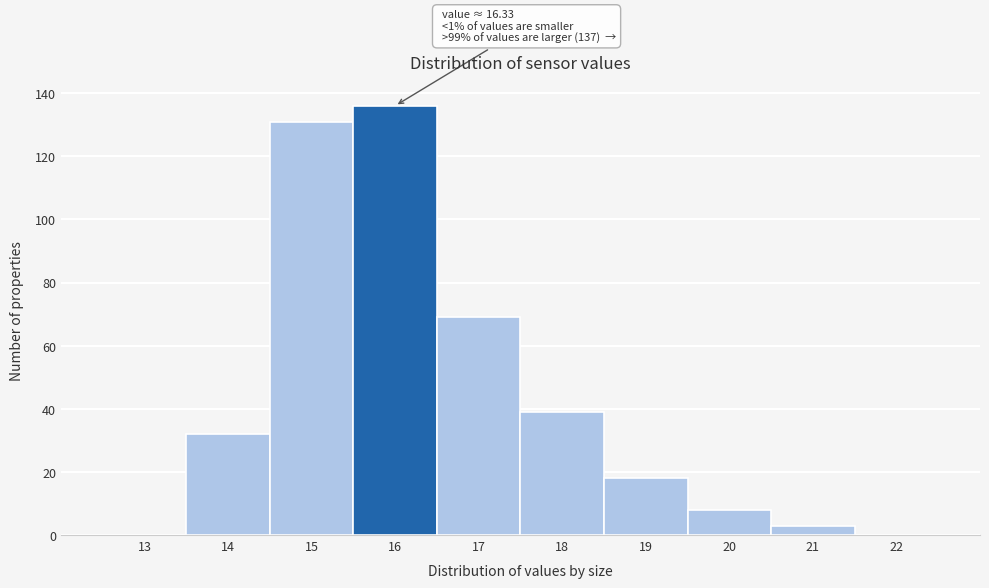

Reading left to right, list all the values displayed in this chart.

13=0	14=32	15=131	16=136	17=69	18=39	19=18	20=8	21=3	22=0